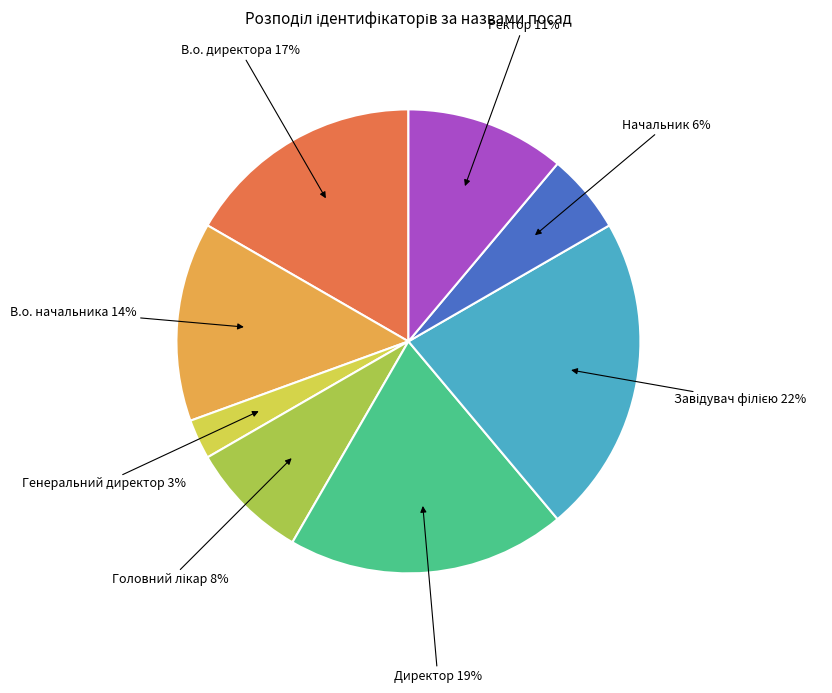

To the nearest percent, what is the average slice percentage?

12%